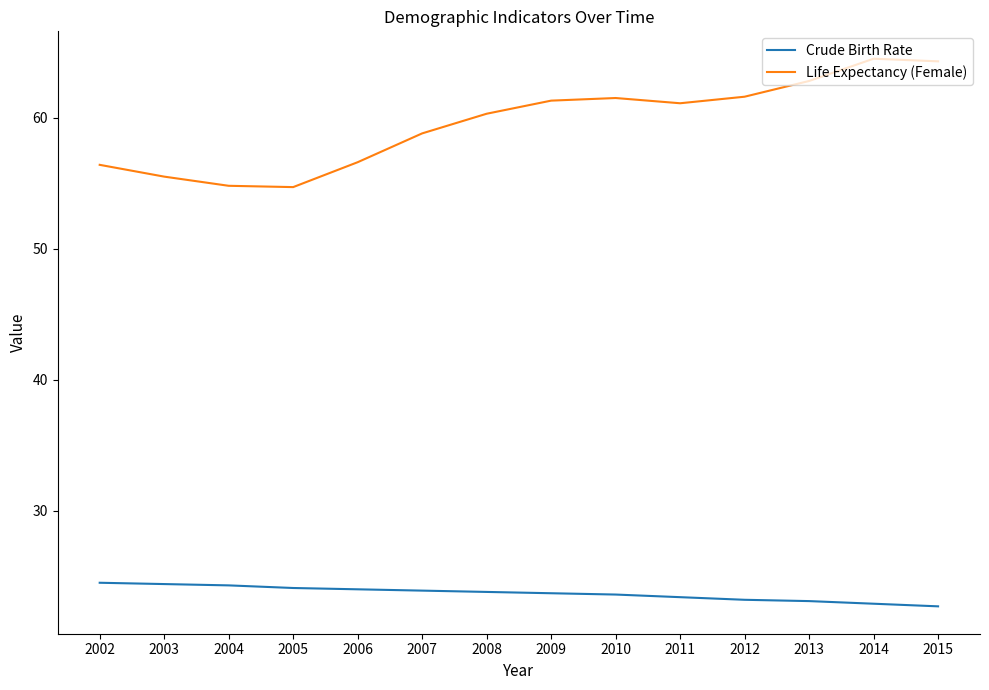

Is the value of Life Expectancy (Female) at 2005 greater than the value of Crude Birth Rate at 2012?

Yes